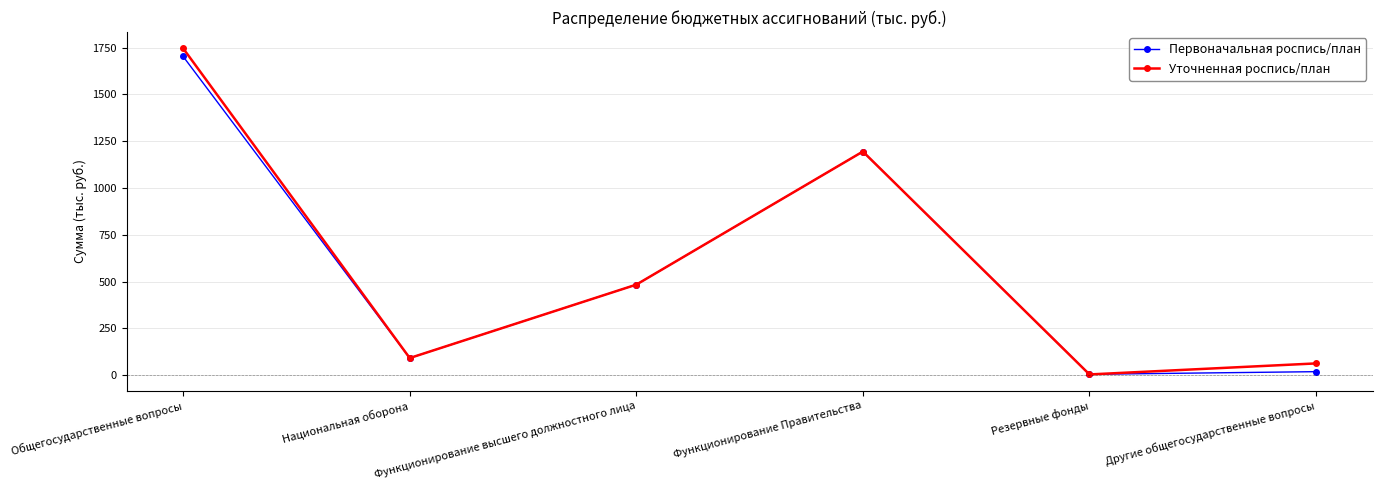

Reading left to right, what are all the values shown in this chart?

Первоначальная роспись/план: 1702.9	91.8	483.9	1195.0	5.0	19.0
Уточненная роспись/план: 1746.2	91.8	483.9	1195.0	4.2	63.1